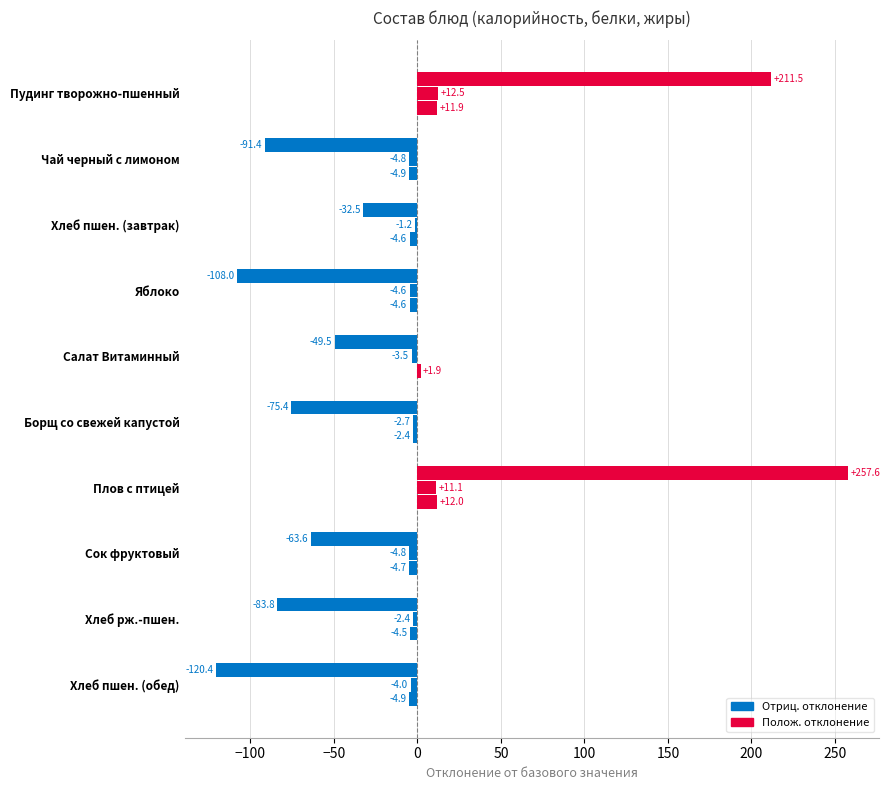

Count the number of categories in the chart.

10